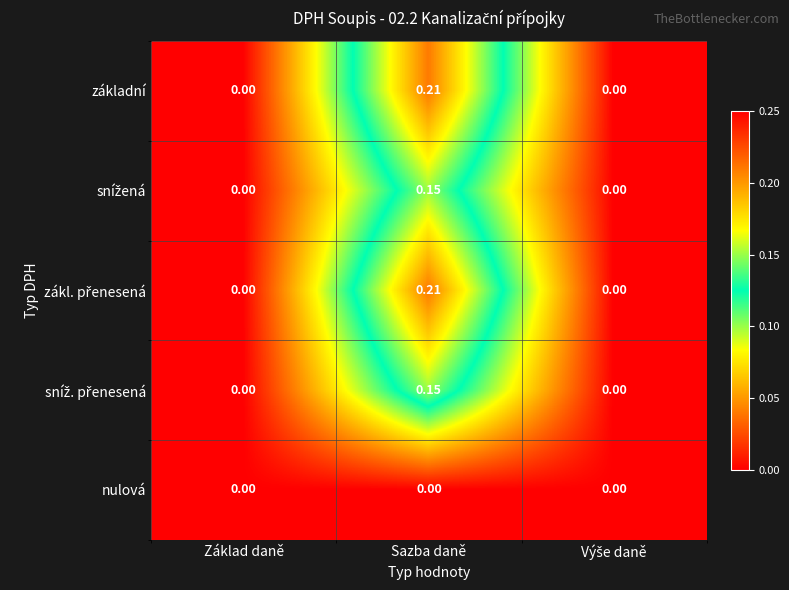

At which category is the sum across all series the highest?

Sazba daně